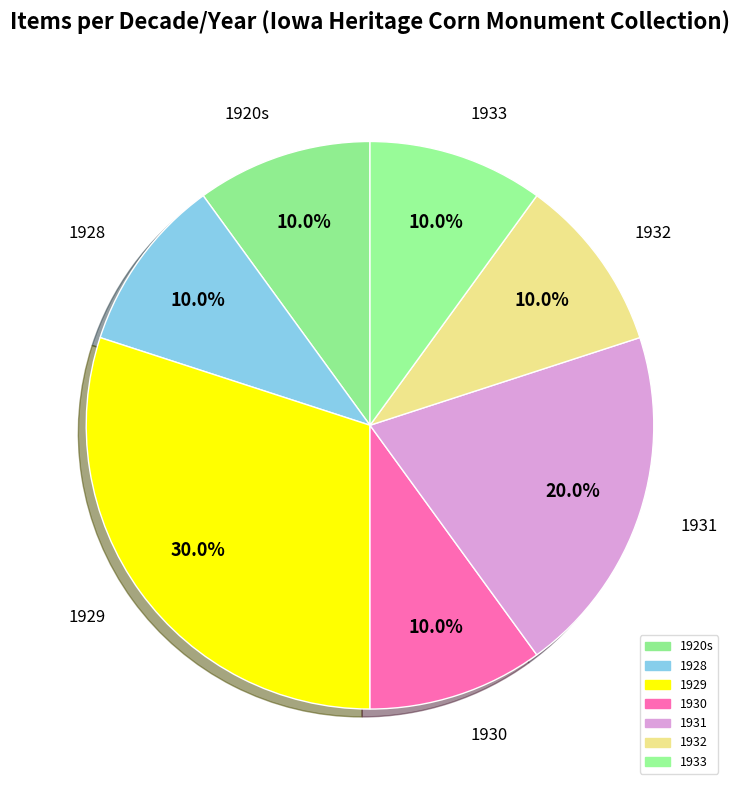

How many segments does this pie chart have?

7